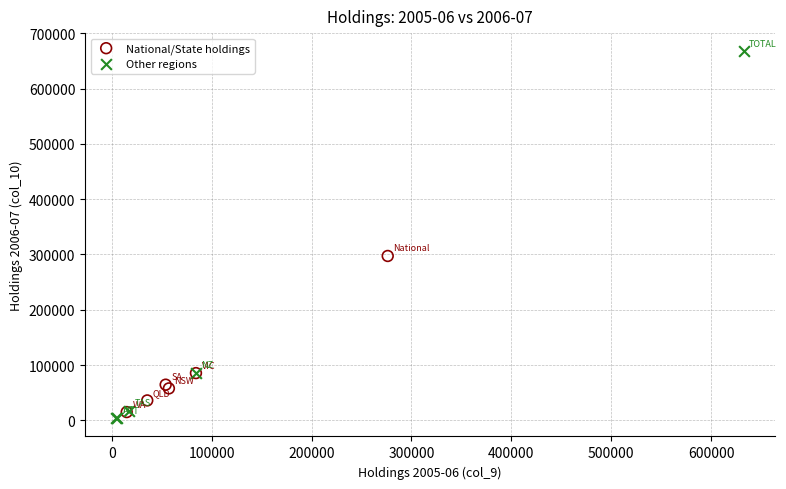

Which series reaches the minimum Y coordinate?

Other regions